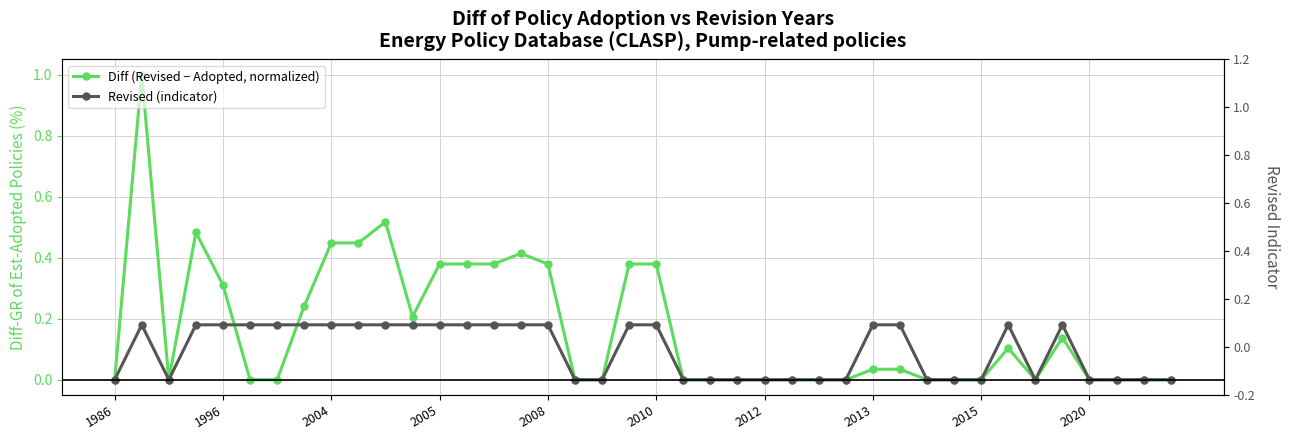

What is the label of the 27th point from the right?

13